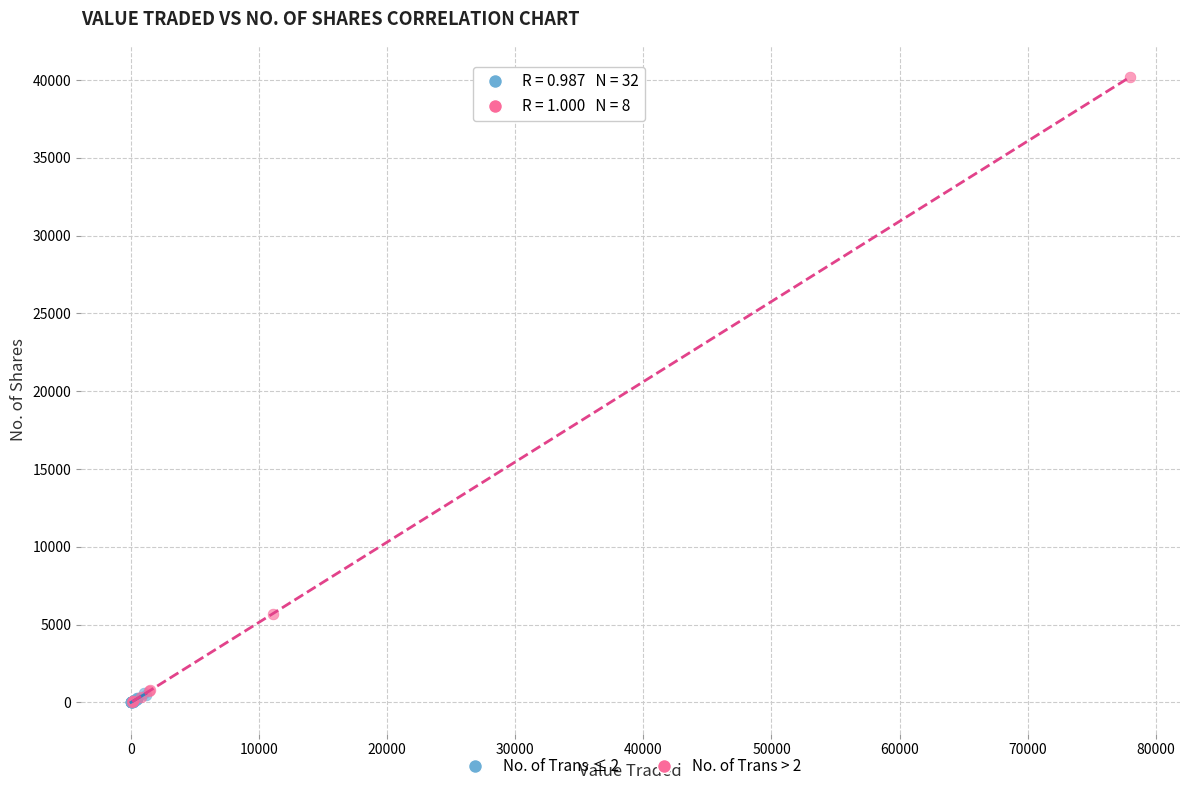

Which series reaches the maximum Y coordinate?

No. of Trans > 2